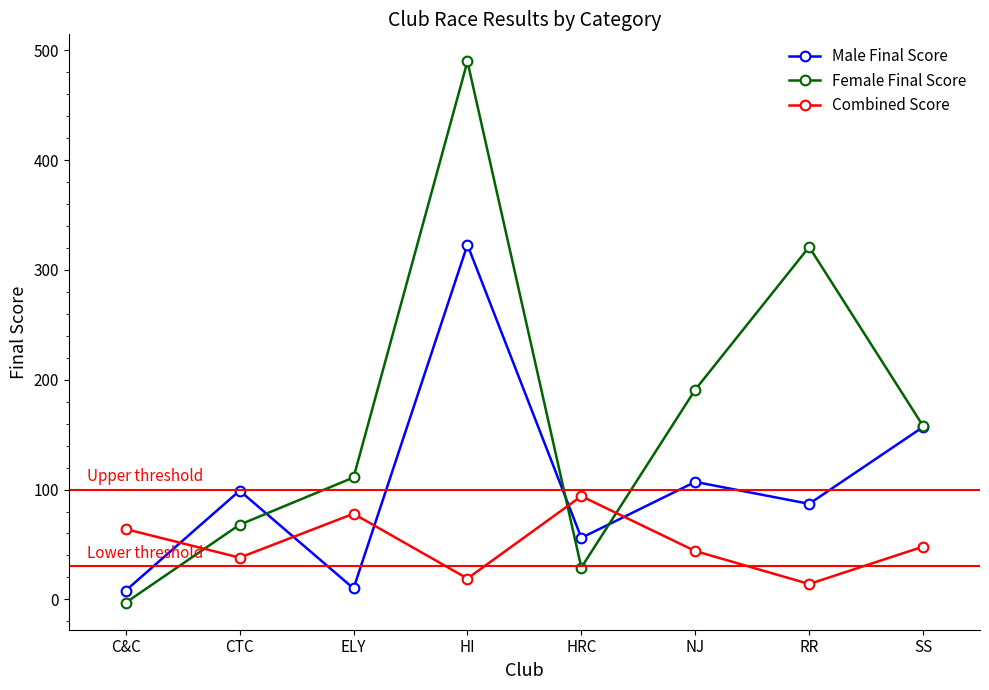

Count the number of categories in the chart.

8